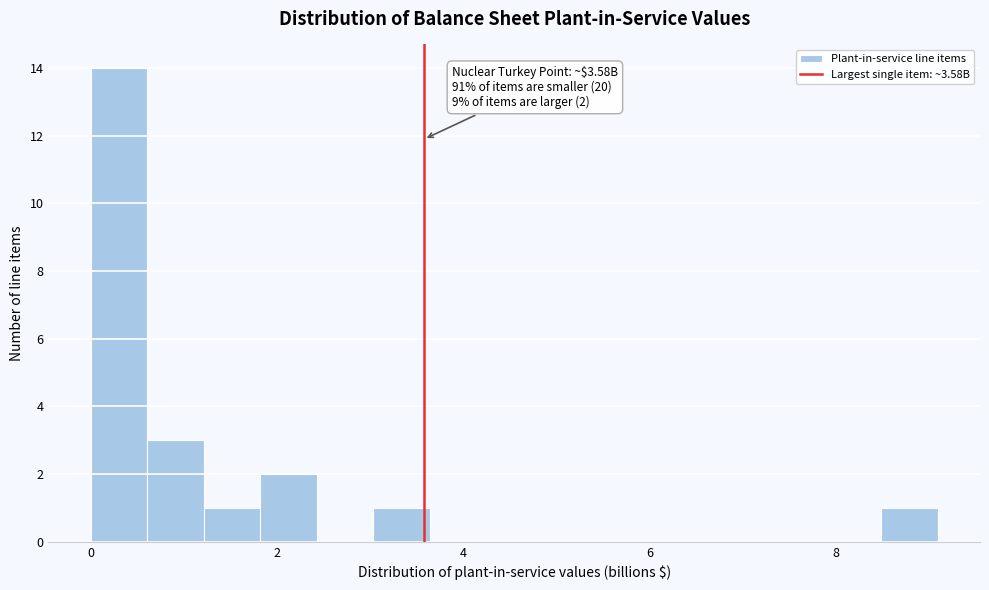

Around what value on the x-axis is the tallest bar? Give the approximate position of its centre, as read against the axis.

0.4